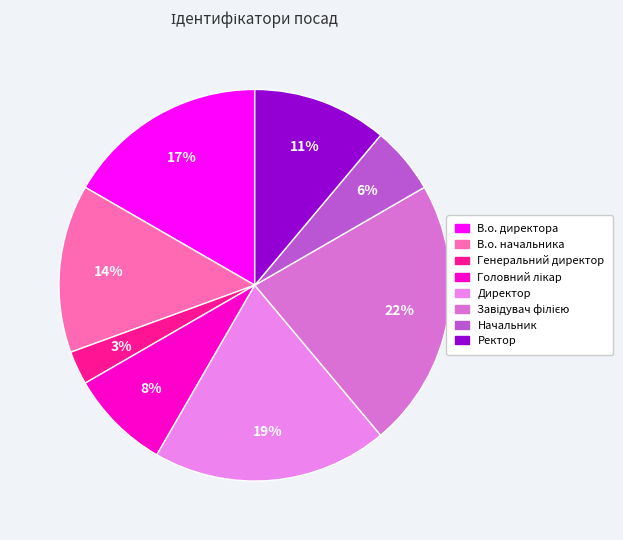

Which slice is the smallest?

Генеральний директор